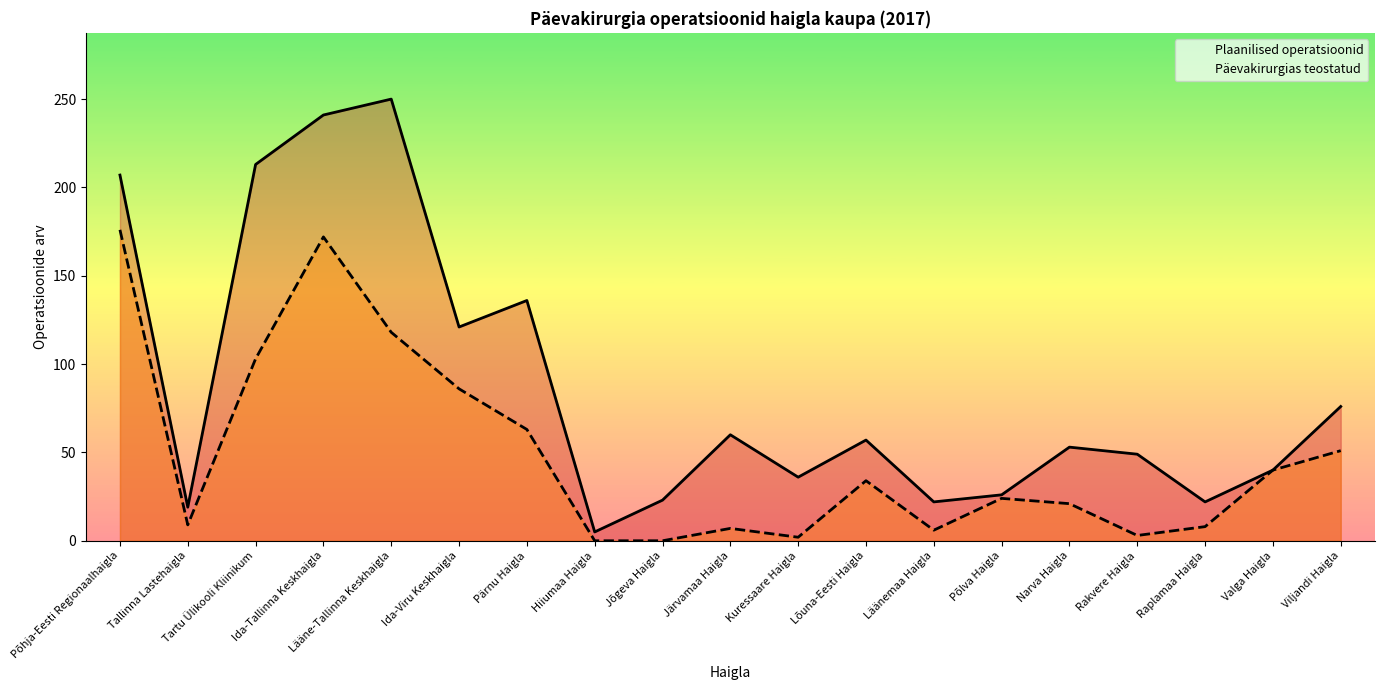

True or false: Päevakirurgias teostatud and Plaanilised operatsioonid cross at least once.

False